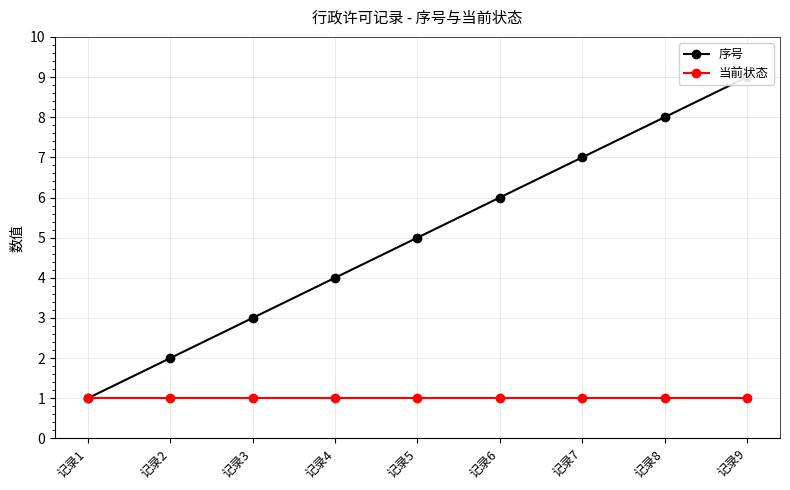

How many values in the 序号 series exceed 5?

4